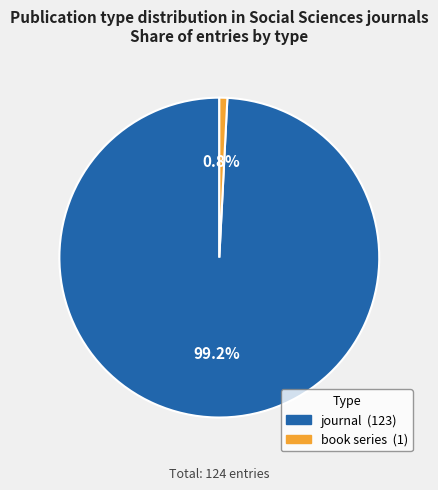

The book series slice represents 11% of the pie. True or false?

False